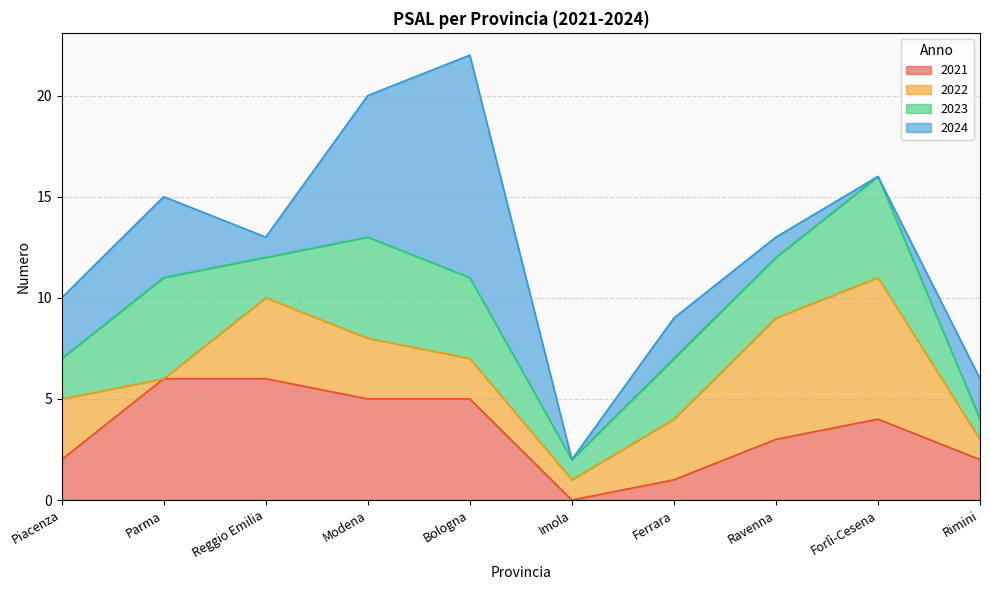

How many interior local peaks does the 2021 series have?

1